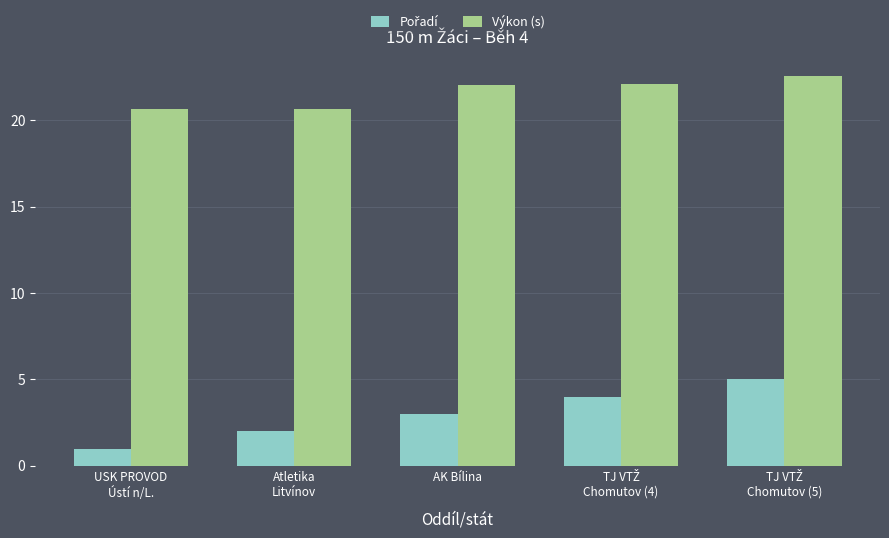

Is it true that Výkon (s) equals 20.6 at USK PROVOD
Ústí n/L.?

True